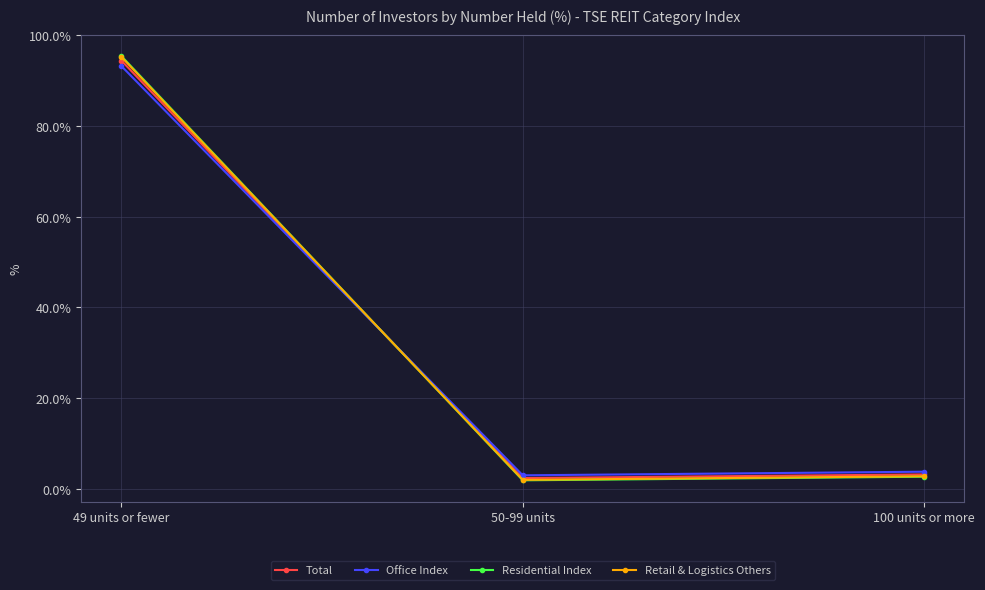

What is the average value of the Office Index series?

33.3